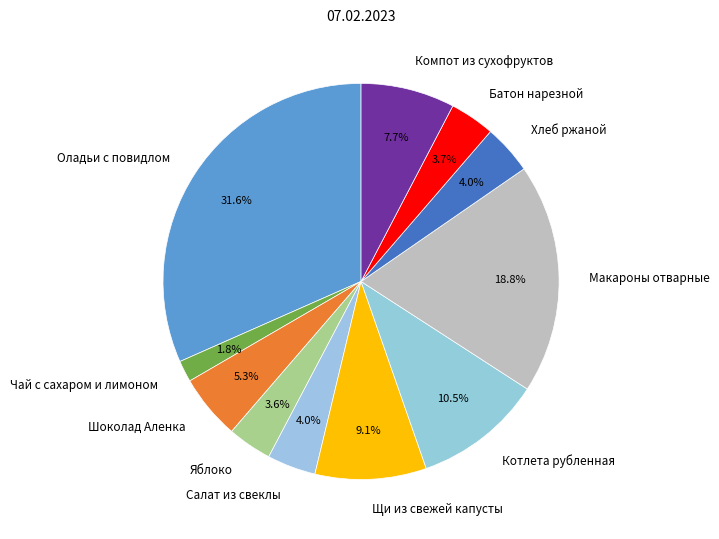

How many slices are in this pie chart?

11